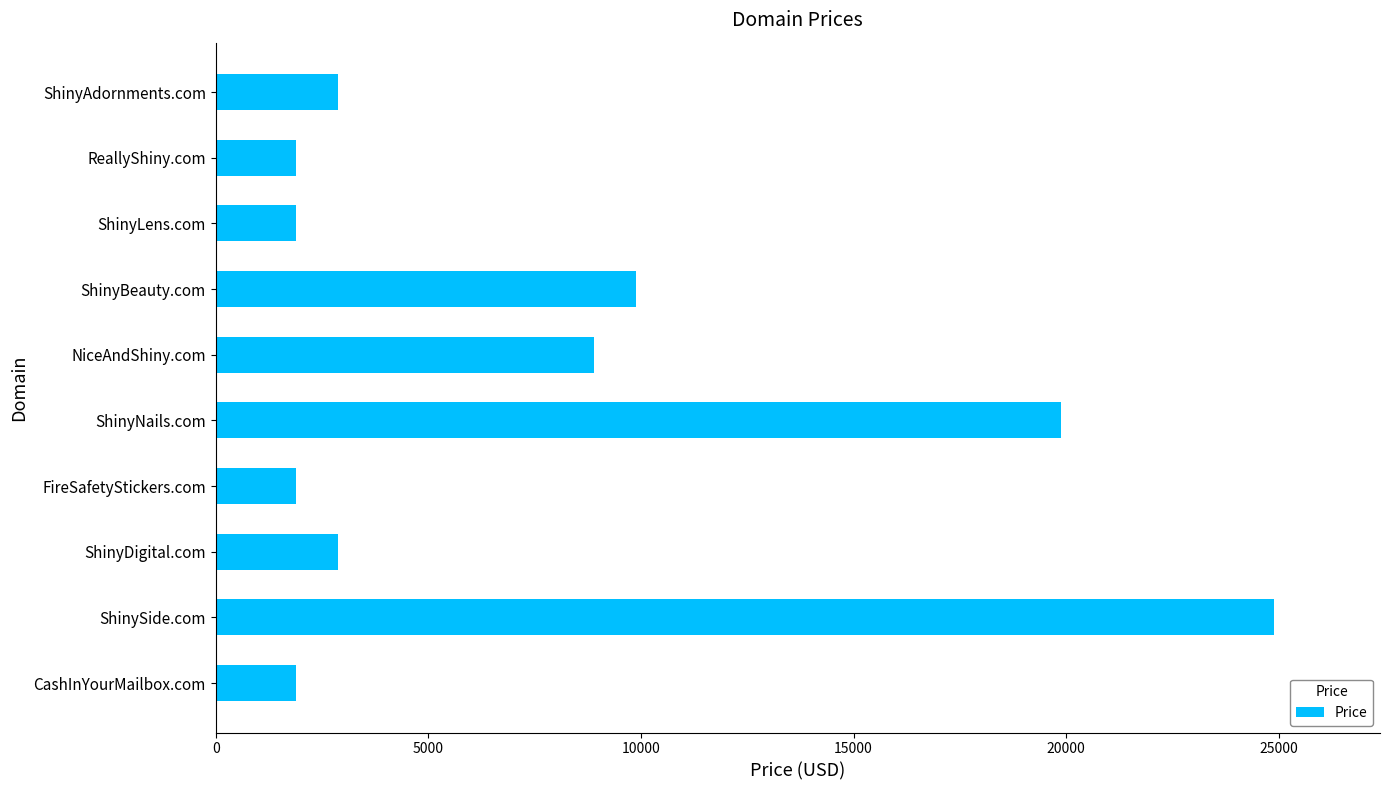

Does the chart contain stacked bars?

No